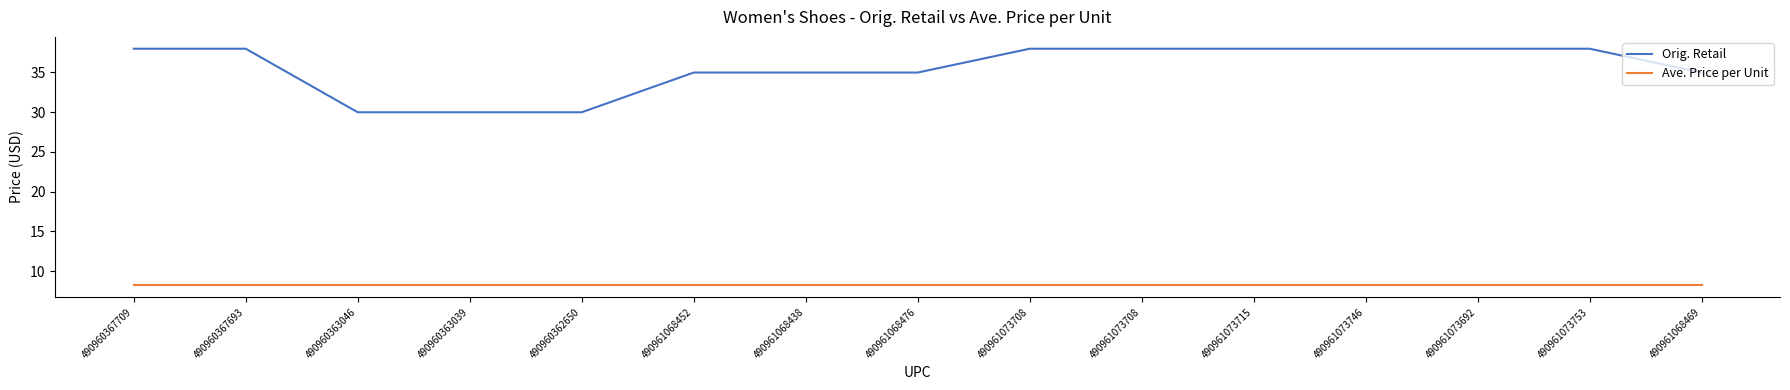

What is the average value of the Ave. Price per Unit series?

8.2